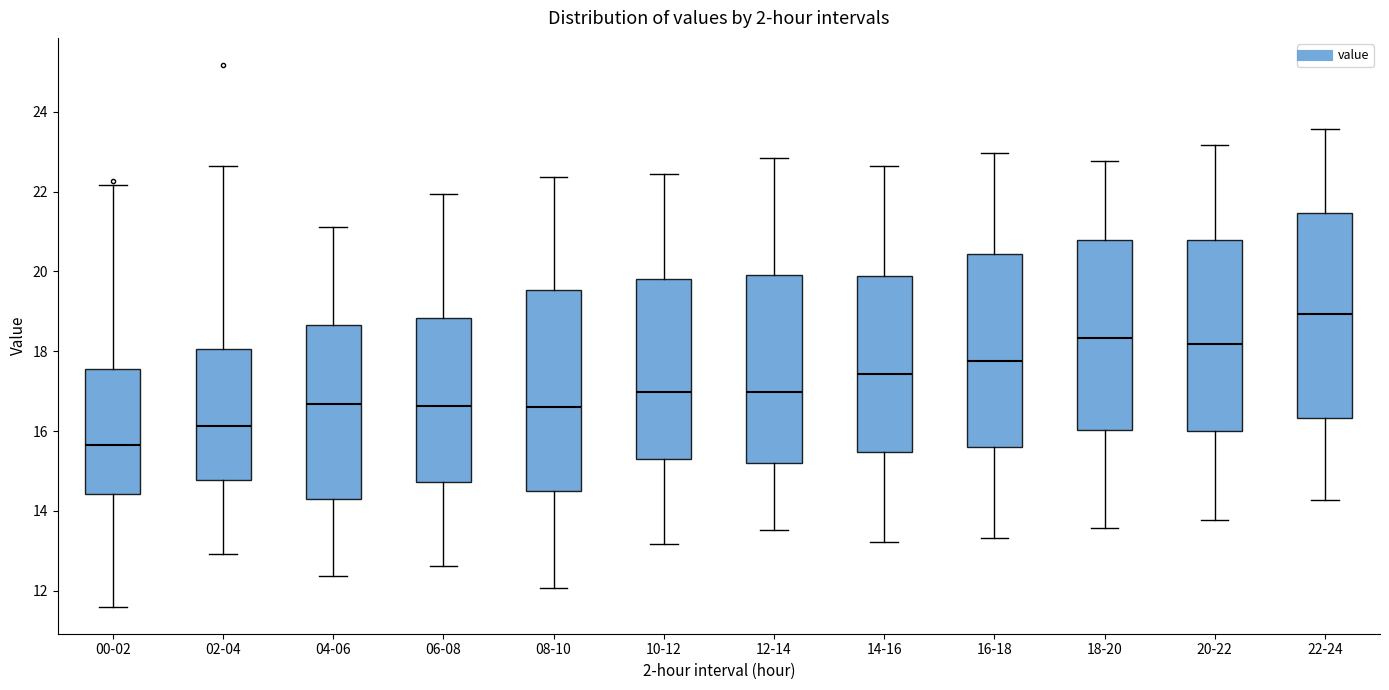

Reading left to right, transcribe this box plot: for each box, give where its median line is, the range the box spans, and where its two whiskers end, as read against the y-axis. The values are not printed on the chart, so give them approximately, as read against the axis.

00-02: median 15.6, box 14.4 to 17.6, whiskers 11.6 to 22.2
02-04: median 16.2, box 14.8 to 18.0, whiskers 13.0 to 22.6
04-06: median 16.6, box 14.4 to 18.6, whiskers 12.4 to 21.2
06-08: median 16.6, box 14.8 to 18.8, whiskers 12.6 to 22.0
08-10: median 16.6, box 14.4 to 19.6, whiskers 12.0 to 22.4
10-12: median 17.0, box 15.2 to 19.8, whiskers 13.2 to 22.4
12-14: median 17.0, box 15.2 to 20.0, whiskers 13.6 to 22.8
14-16: median 17.4, box 15.4 to 19.8, whiskers 13.2 to 22.6
16-18: median 17.8, box 15.6 to 20.4, whiskers 13.4 to 23.0
18-20: median 18.4, box 16.0 to 20.8, whiskers 13.6 to 22.8
20-22: median 18.2, box 16.0 to 20.8, whiskers 13.8 to 23.2
22-24: median 19.0, box 16.4 to 21.4, whiskers 14.2 to 23.6